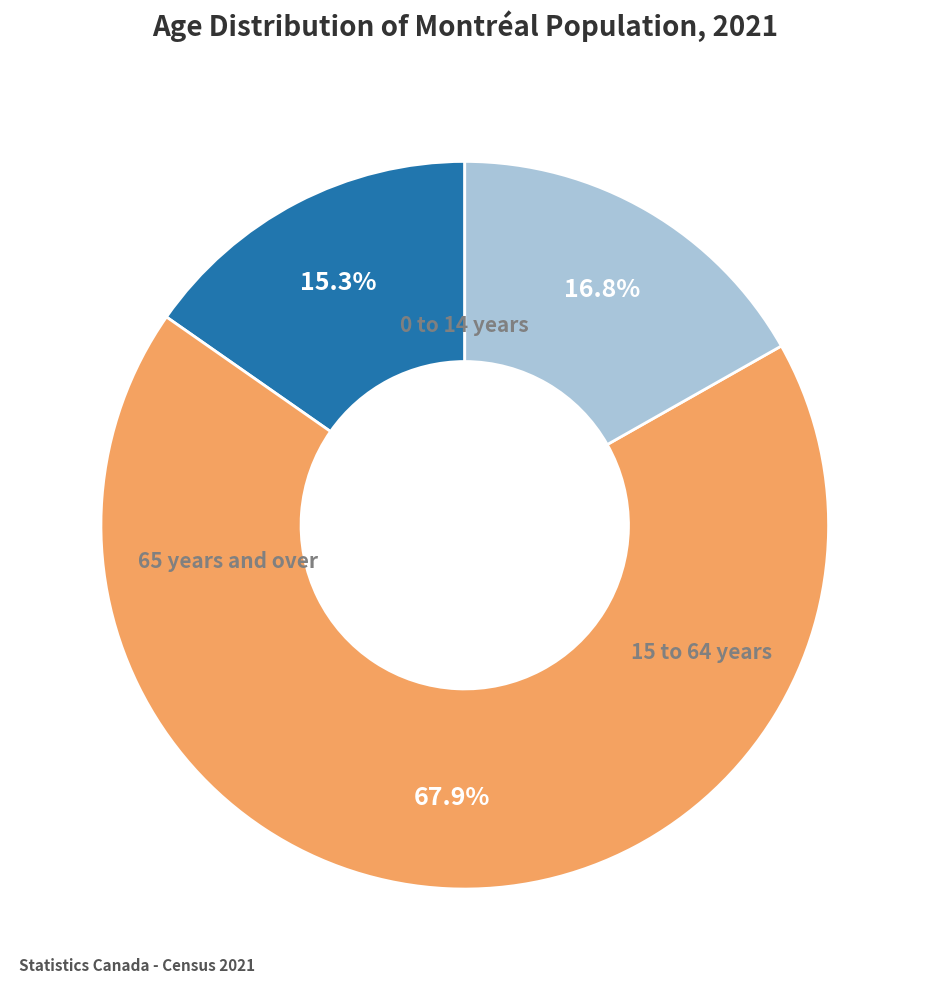

Which category accounts for the majority?

15 to 64 years